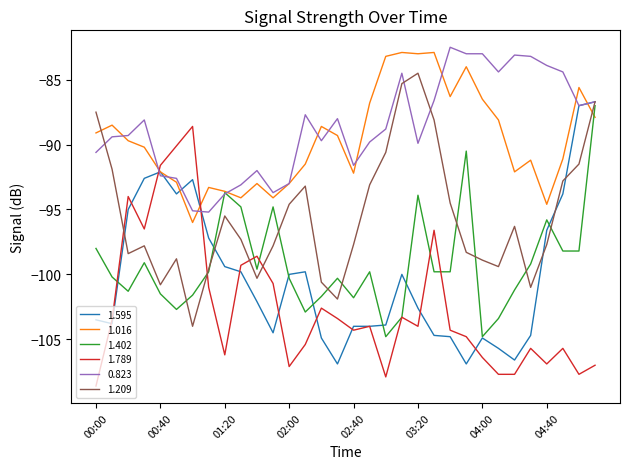

What is the minimum value for 1.016?

-96.0